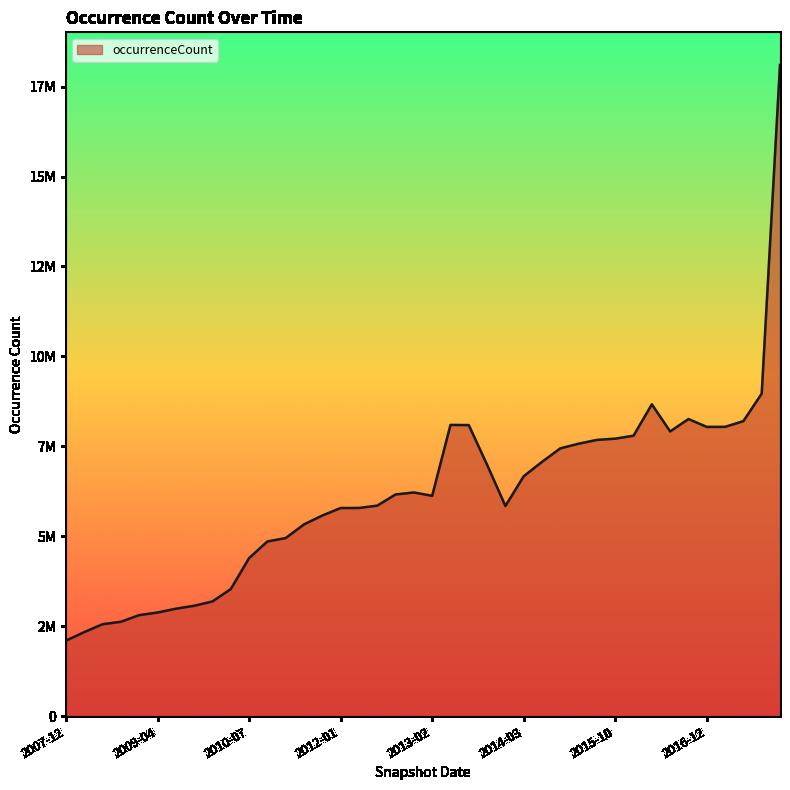

Does the chart have visible grid lines?

No